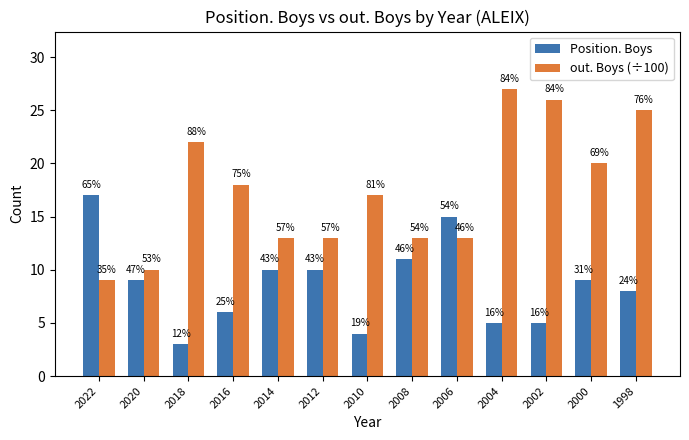

Which has a higher value, 2004 or 2002?

2004